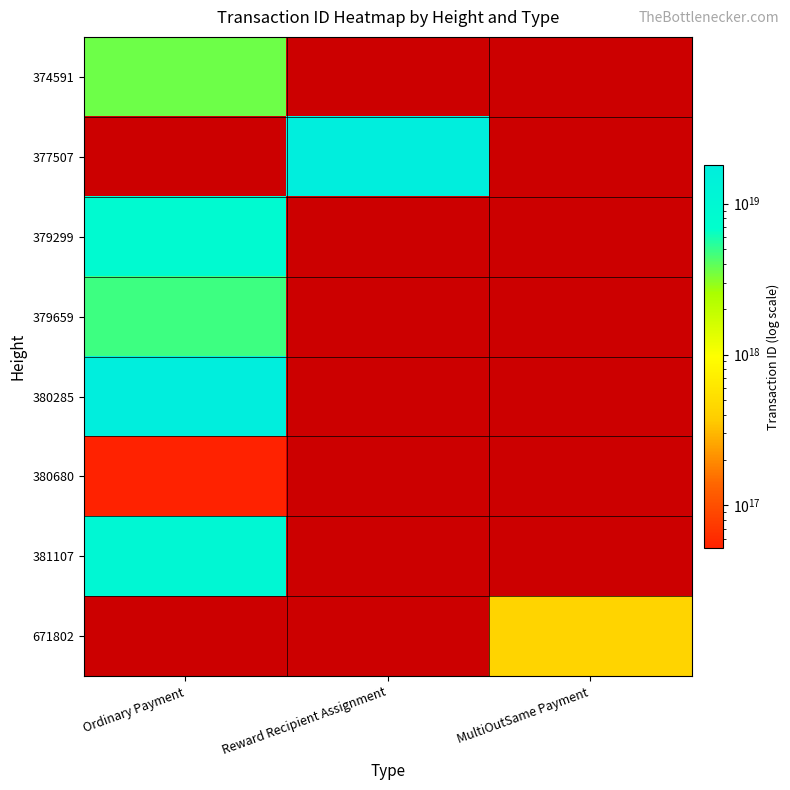

At MultiOutSame Payment, list the series in order from smallest to largest.

374591, 377507, 379299, 379659, 380285, 380680, 381107, 671802